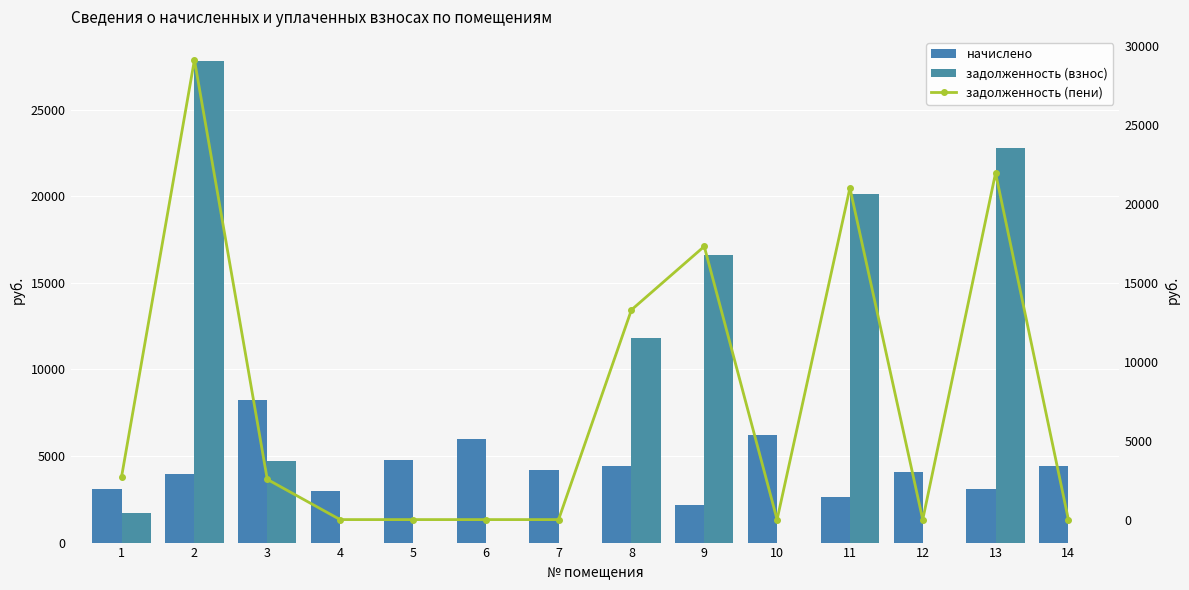

What is the difference between the second highest and second lowest values in the задолженность (взнос) series?

22780.0